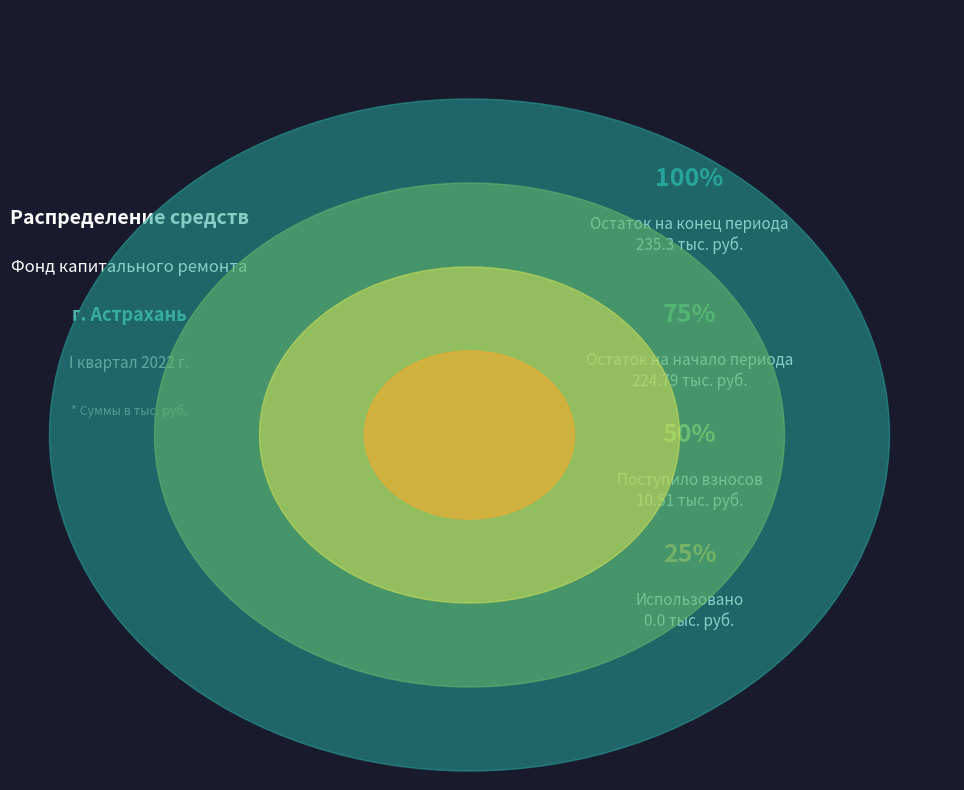

What is the smallest slice in the pie chart?

Использовано